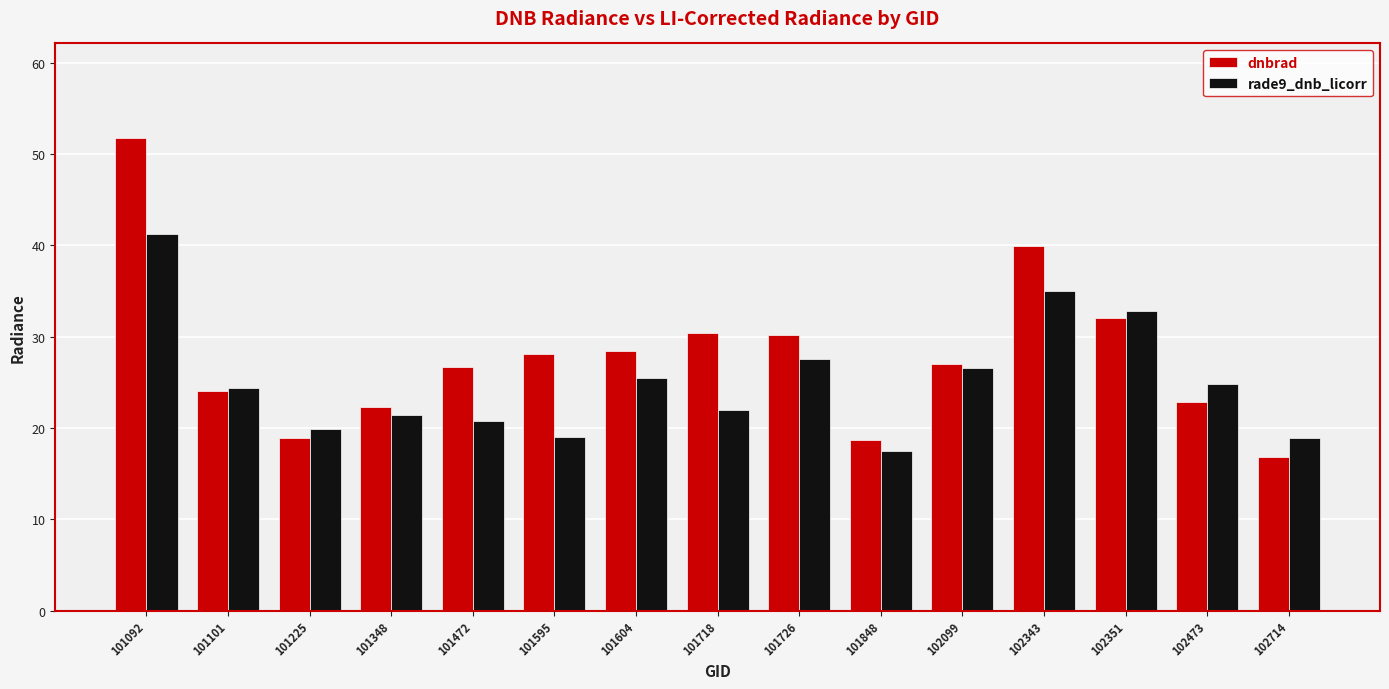

At which label does rade9_dnb_licorr reach its peak?

101092